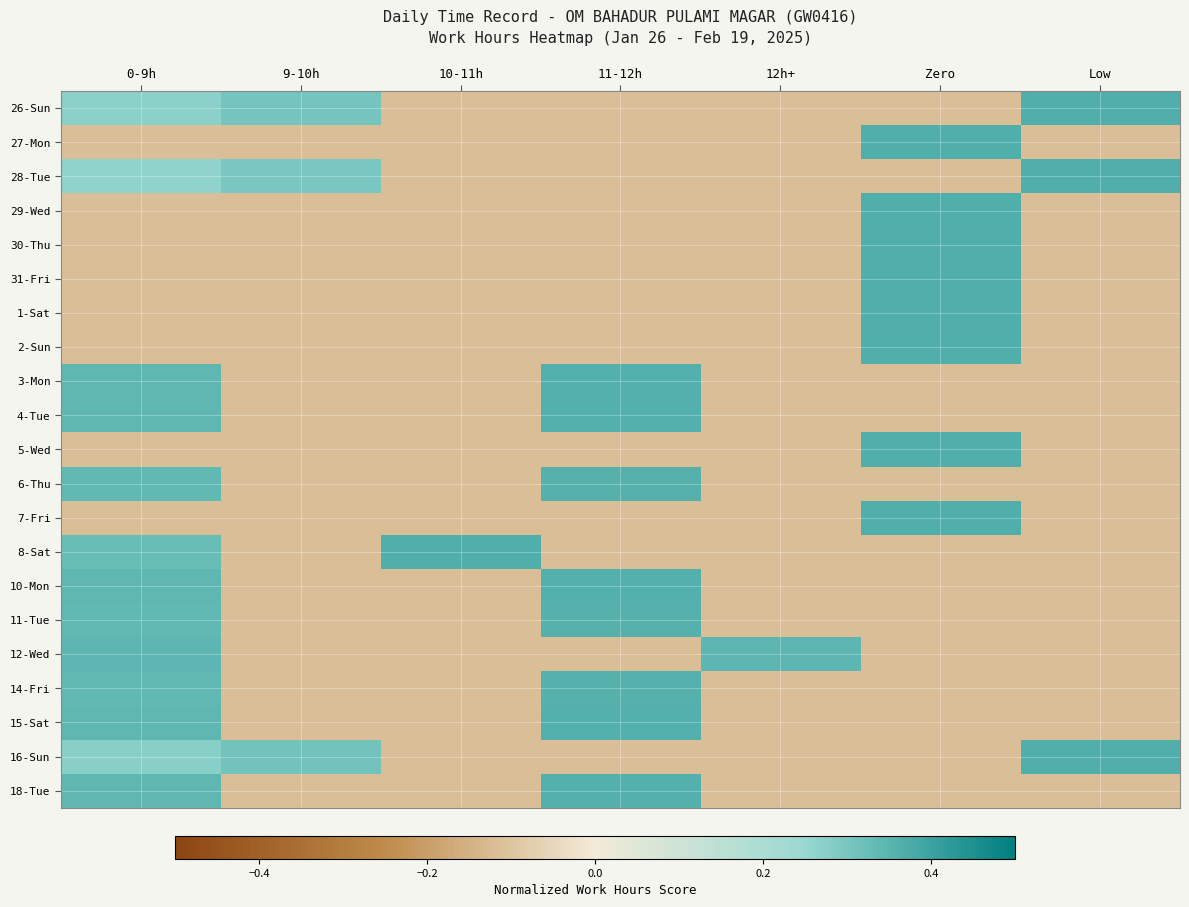

Which has a higher value, 9-10h or 10-11h?

9-10h